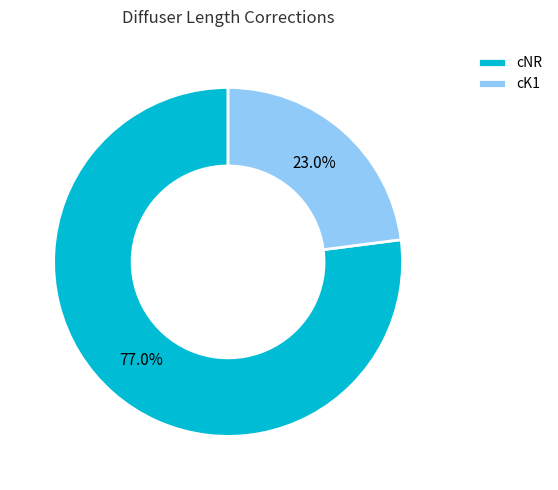

What percentage is the cNR slice, to the nearest percent?

77%